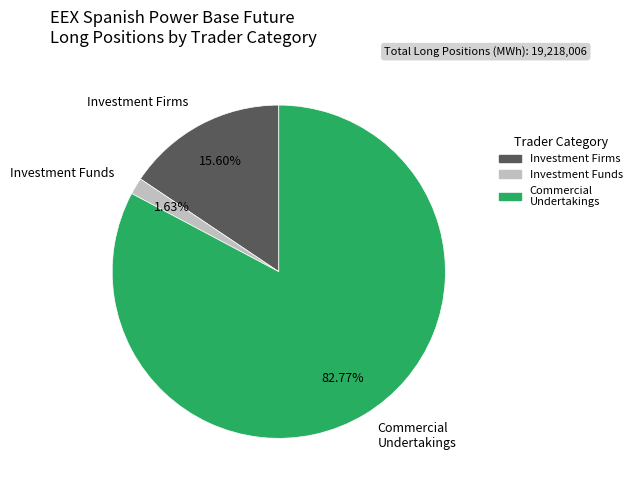

Is there a majority slice in this chart?

Yes